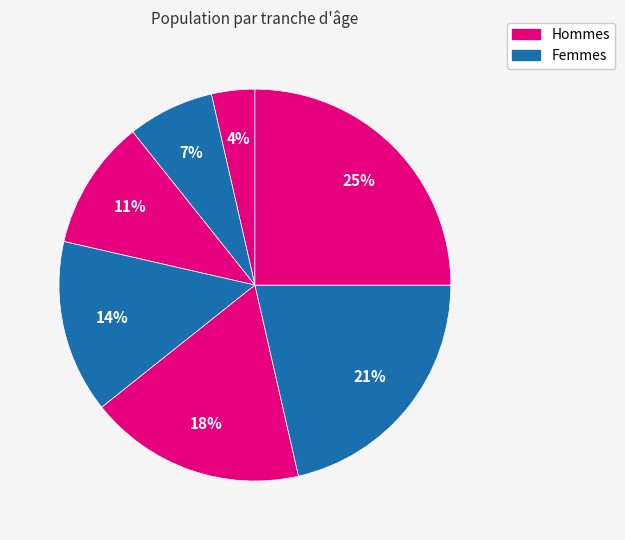

How many segments does this pie chart have?

7